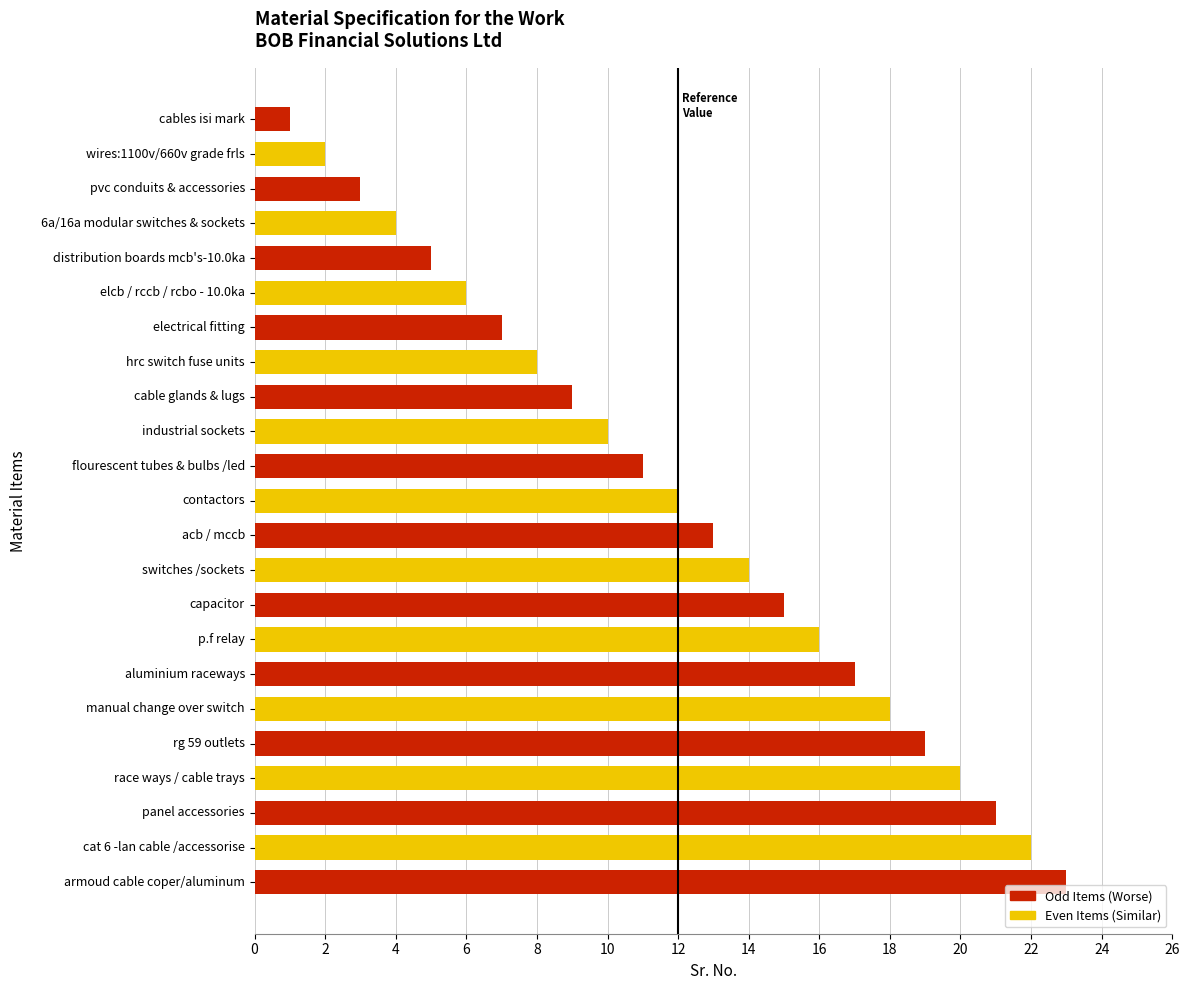

Is it true that the value at electrical fitting is 7?

True